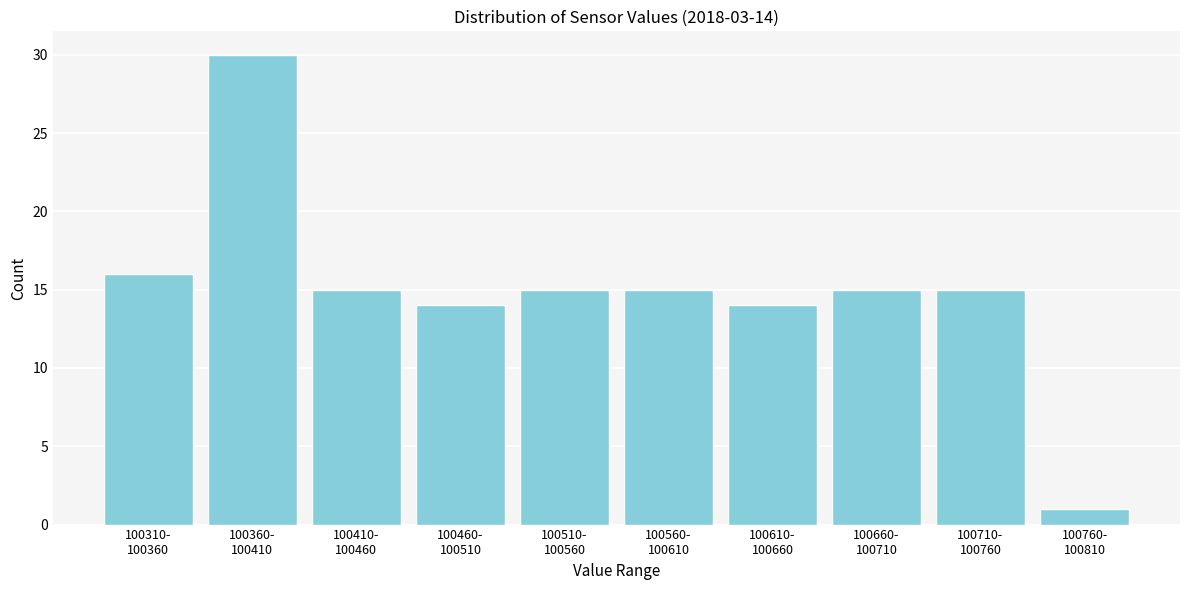

Reading left to right, transcribe all the data shown in this chart.

16	30	15	14	15	15	14	15	15	1